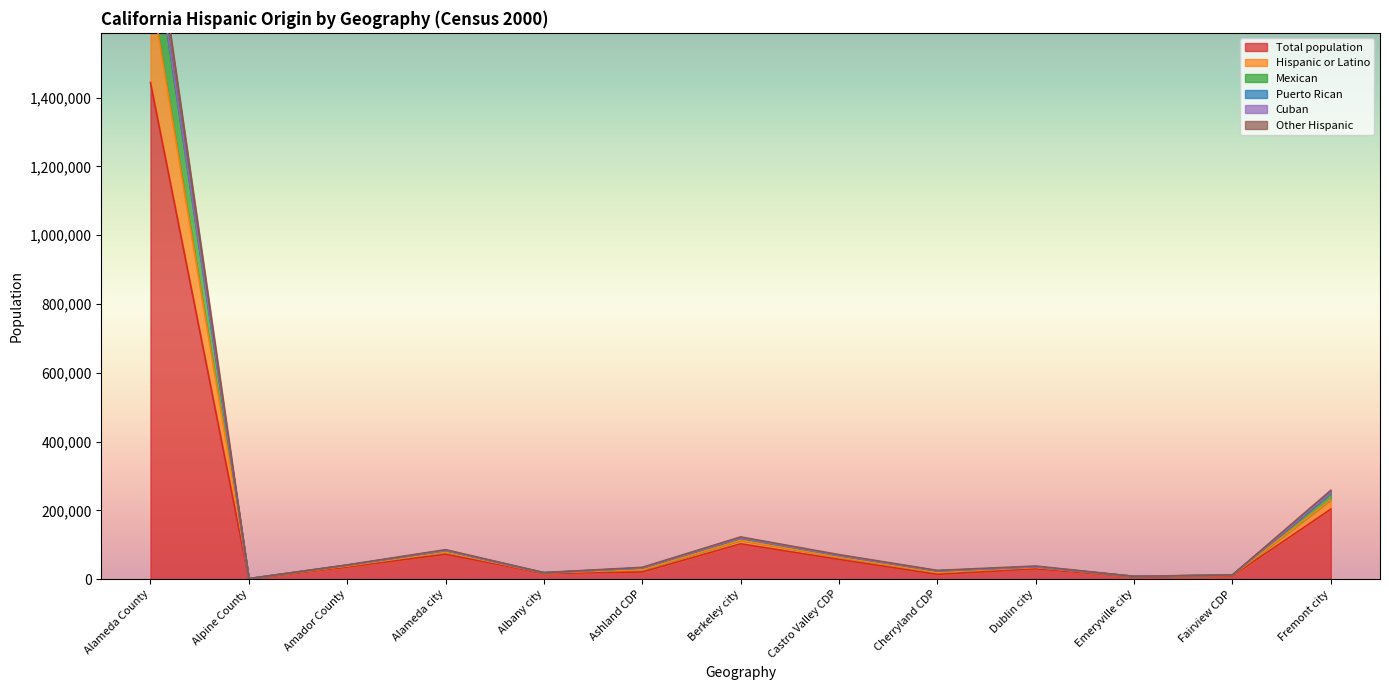

Which category has the highest value in the Total population series?

Alameda County